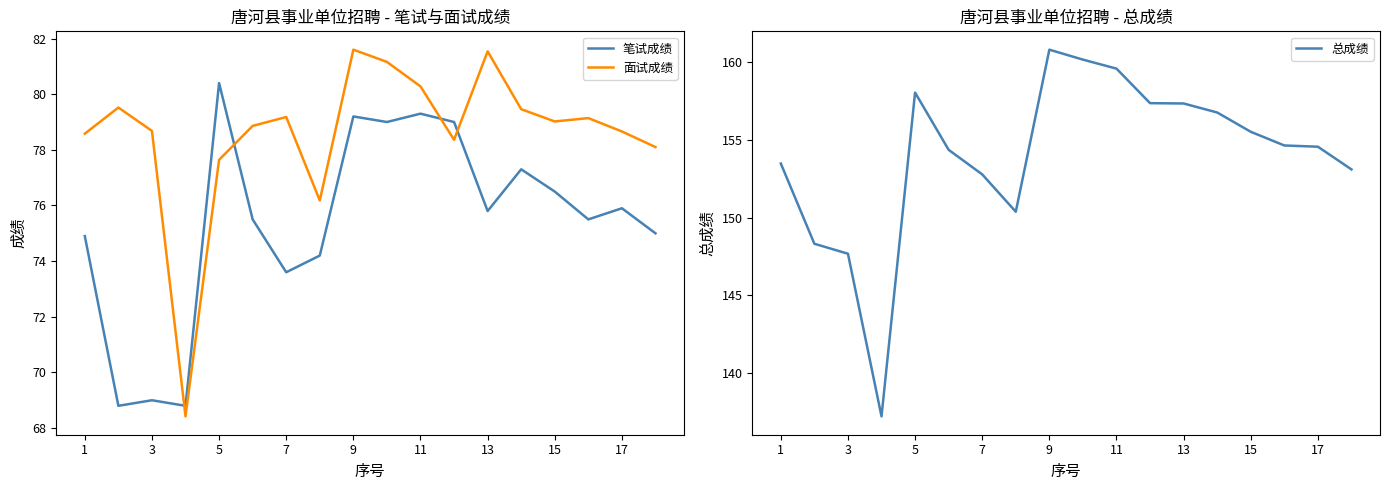

The 总成绩 series shows 45.8 at 1. True or false?

False